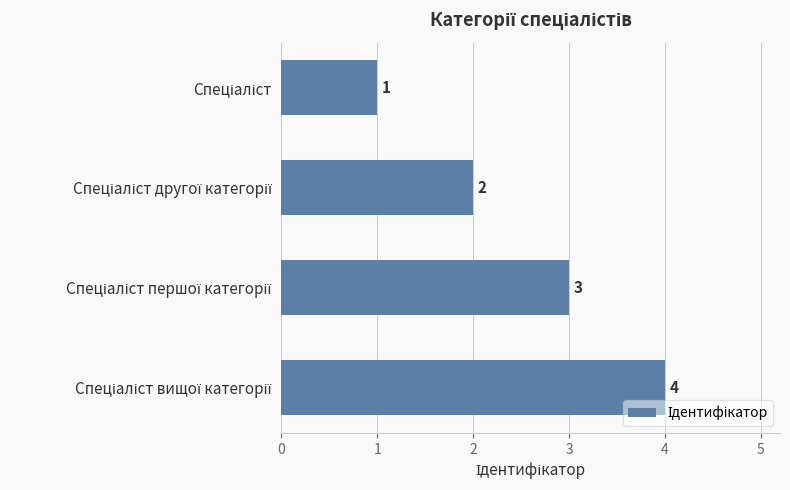

What is the value of the 4th bar from the top?

4